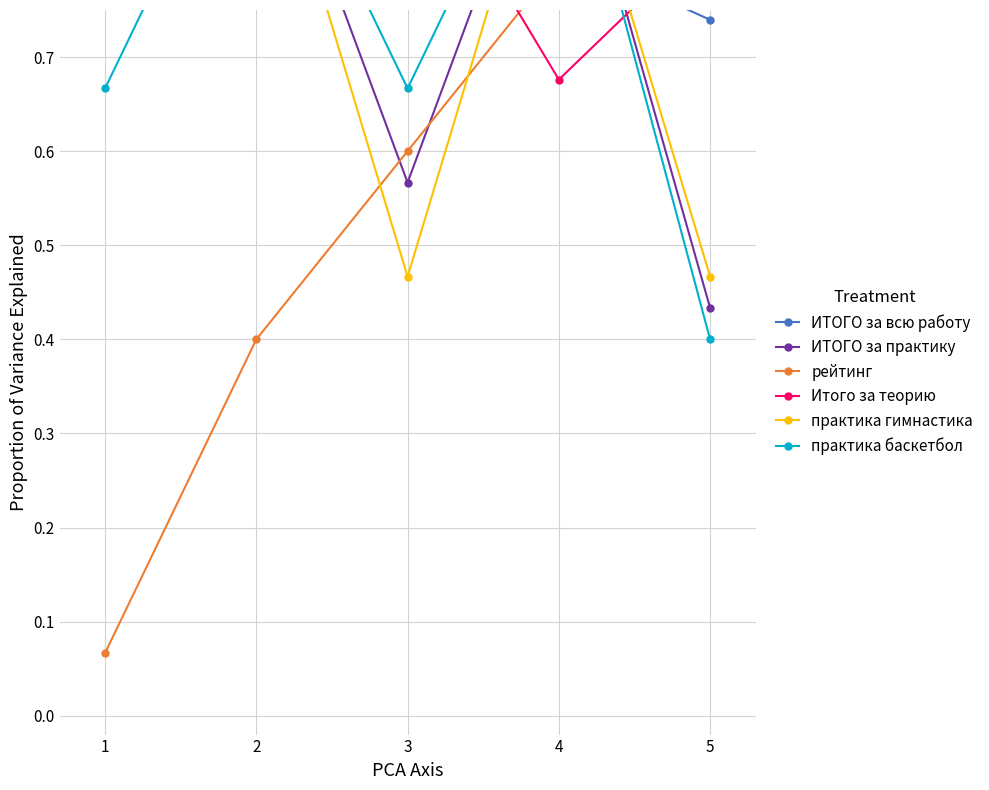

Reading left to right, what are all the values shown in this chart?

ИТОГО за всю работу: 1=1.0	2=0.9	3=0.9	4=0.8	5=0.7
ИТОГО за практику: 1=0.8	2=1.0	3=0.6	4=1.0	5=0.4
рейтинг: 1=0.1	2=0.4	3=0.6	4=0.8	5=1.0
Итого за теорию: 1=1.0	2=0.8	3=0.9	4=0.7	5=0.8
практика гимнастика: 1=1.0	2=1.0	3=0.5	4=1.0	5=0.5
практика баскетбол: 1=0.7	2=1.0	3=0.7	4=1.0	5=0.4